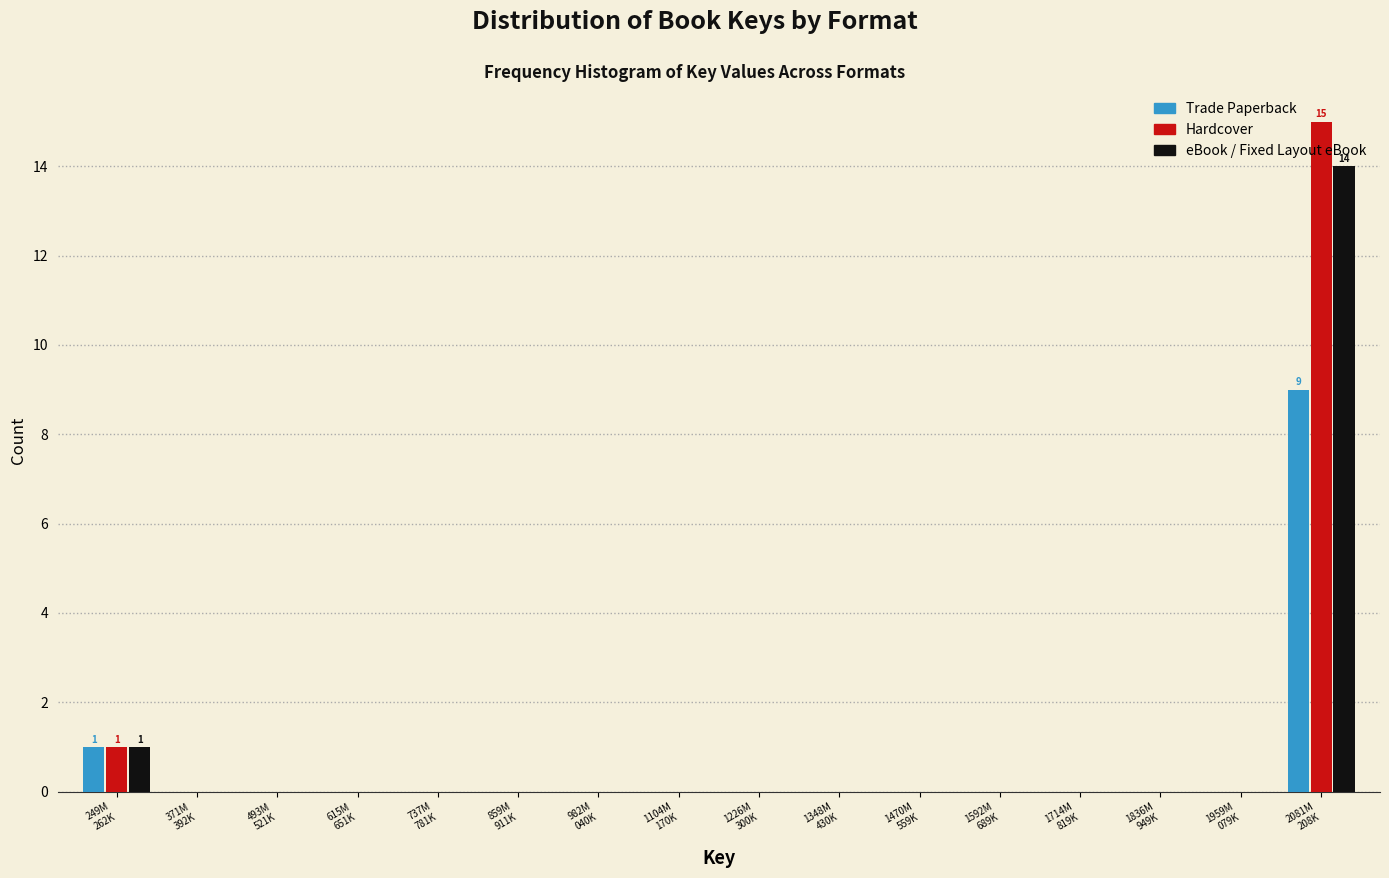

What is the greatest value displayed?

15